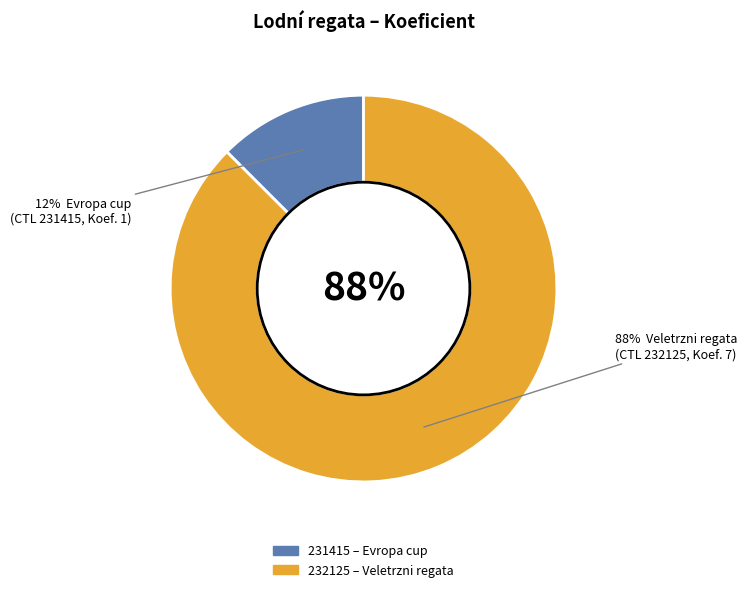

Does 231415 represent more than half of the total?

No